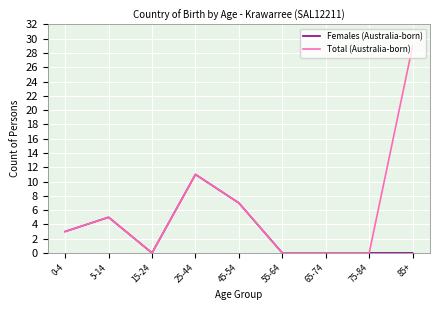

The Females (Australia-born) series shows 0 at 75-84. True or false?

True